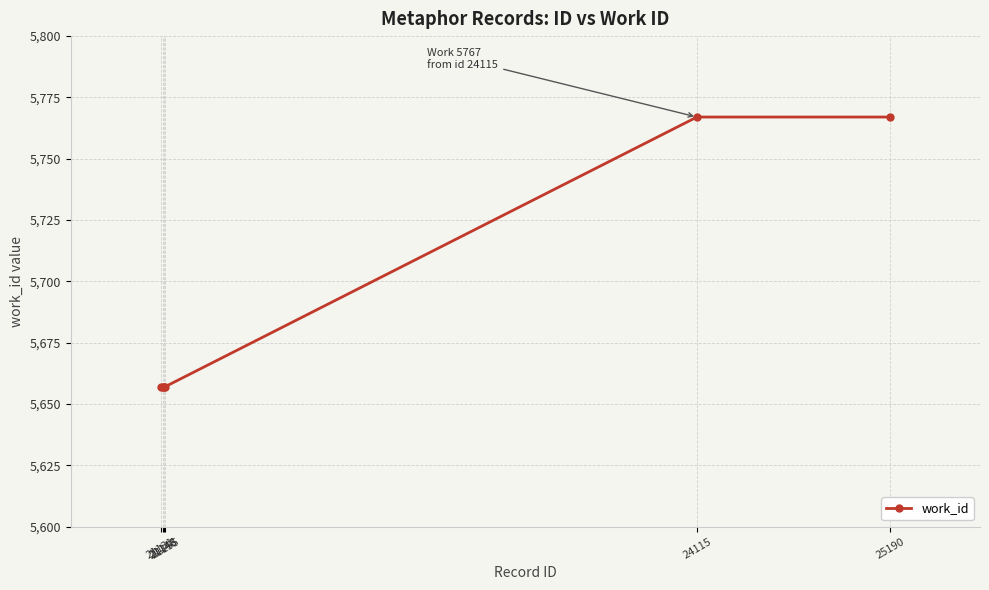

Reading left to right, transcribe all the data shown in this chart.

21131=5657	21146=5657	21148=5657	21155=5657	24115=5767	25190=5767